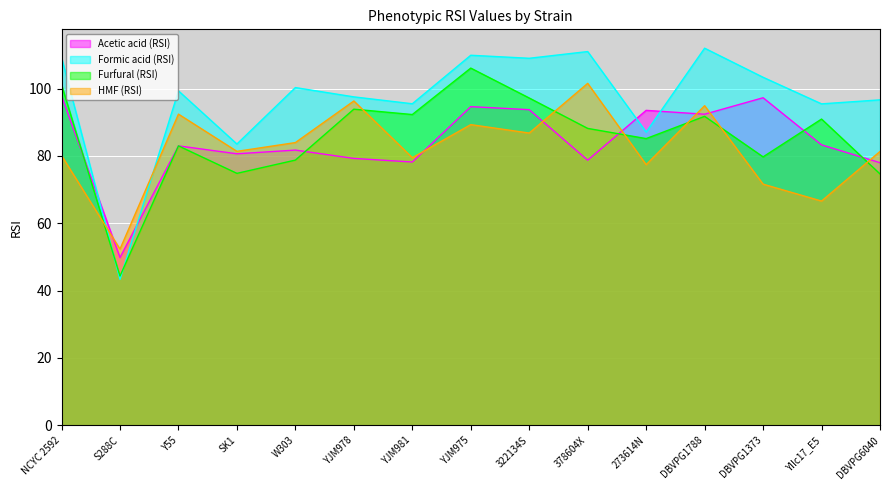

What is the label of the 10th point from the left?

378604X